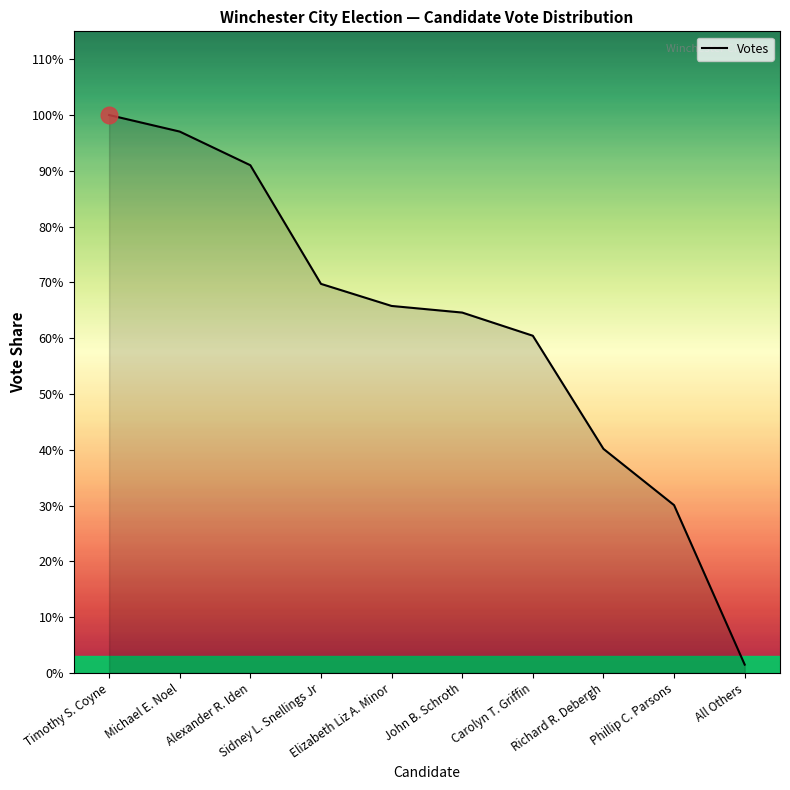

Rank the categories by value from highest to lowest.

Timothy S. Coyne, Michael E. Noel, Alexander R. Iden, Sidney L. Snellings Jr, Elizabeth Liz A. Minor, John B. Schroth, Carolyn T. Griffin, Richard R. Debergh, Phillip C. Parsons, All Others